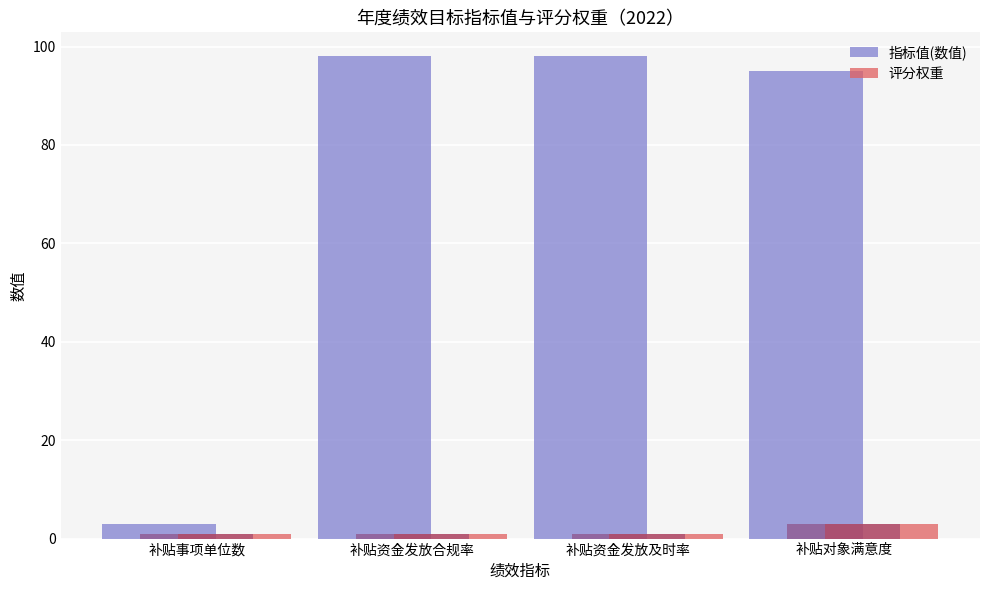

Between 补贴事项单位数 and 补贴资金发放及时率, which series saw the biggest shift?

指标值(数值)